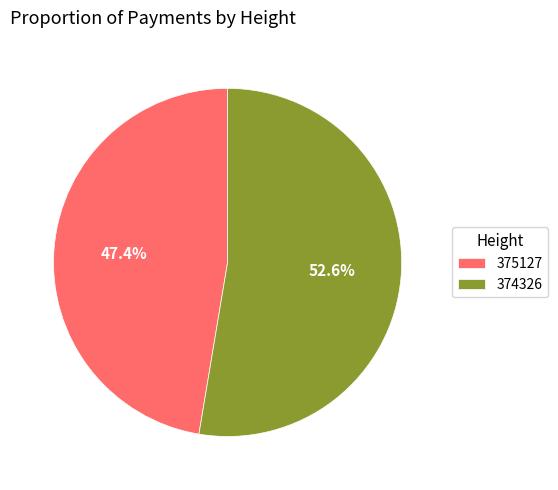

To the nearest percent, what is the difference between the largest and smallest slice percentages?

5%